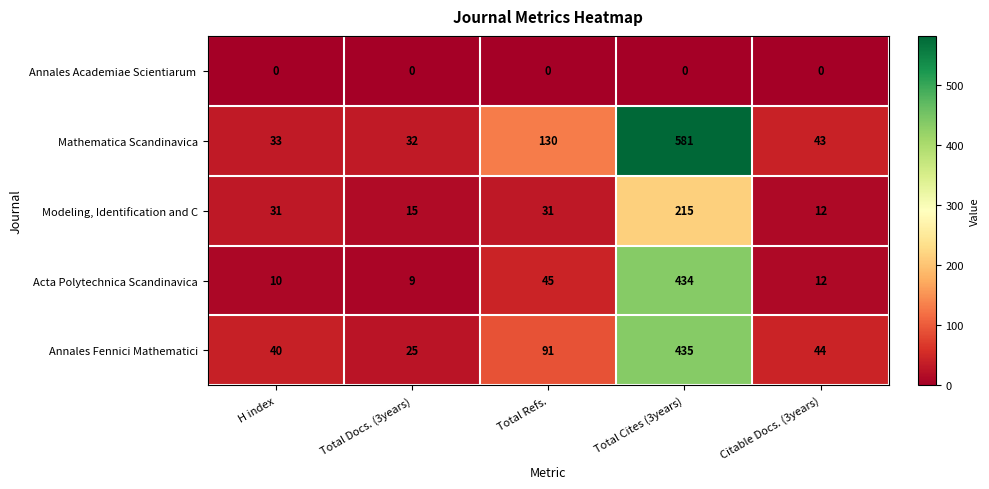

What is the sum of all Annales Fennici Mathematici values?

635